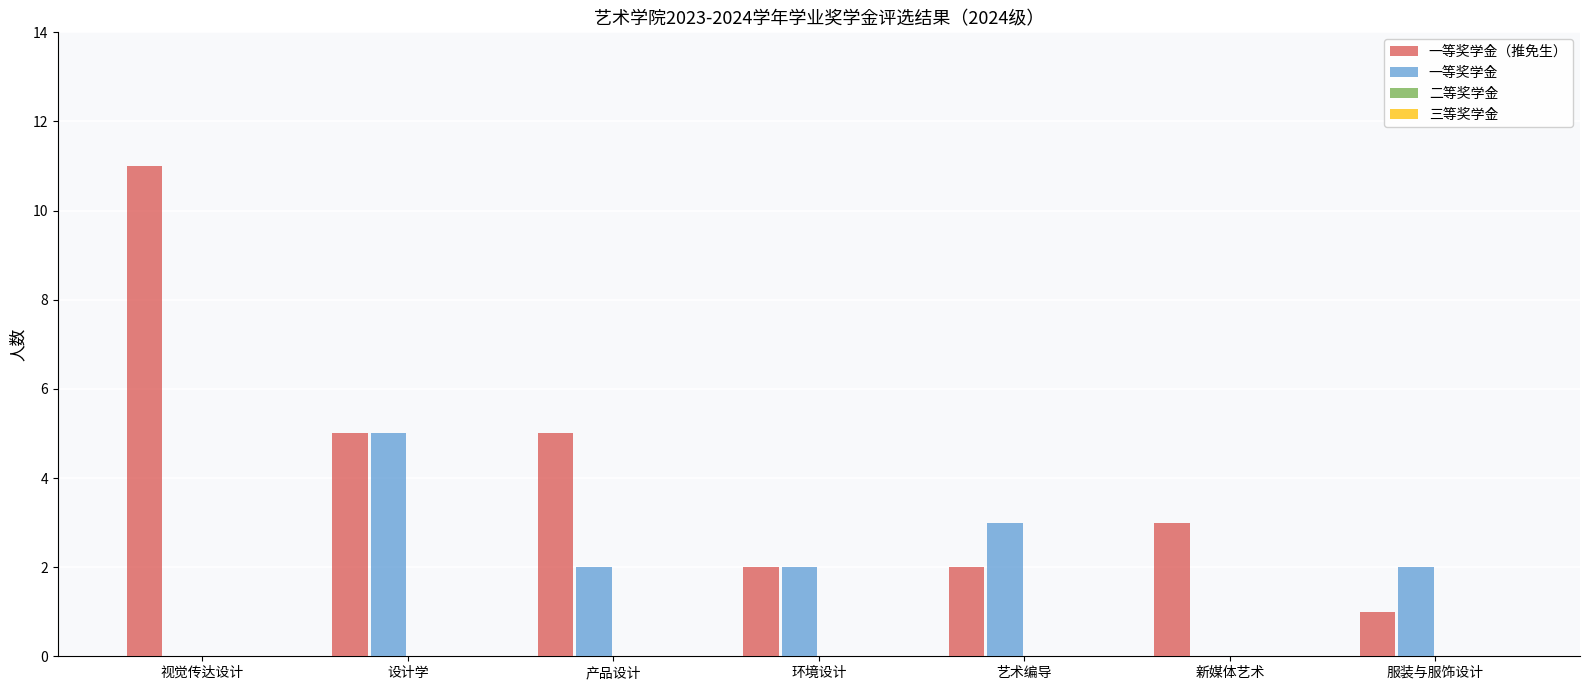

Which series has the largest total across all categories?

一等奖学金（推免生）